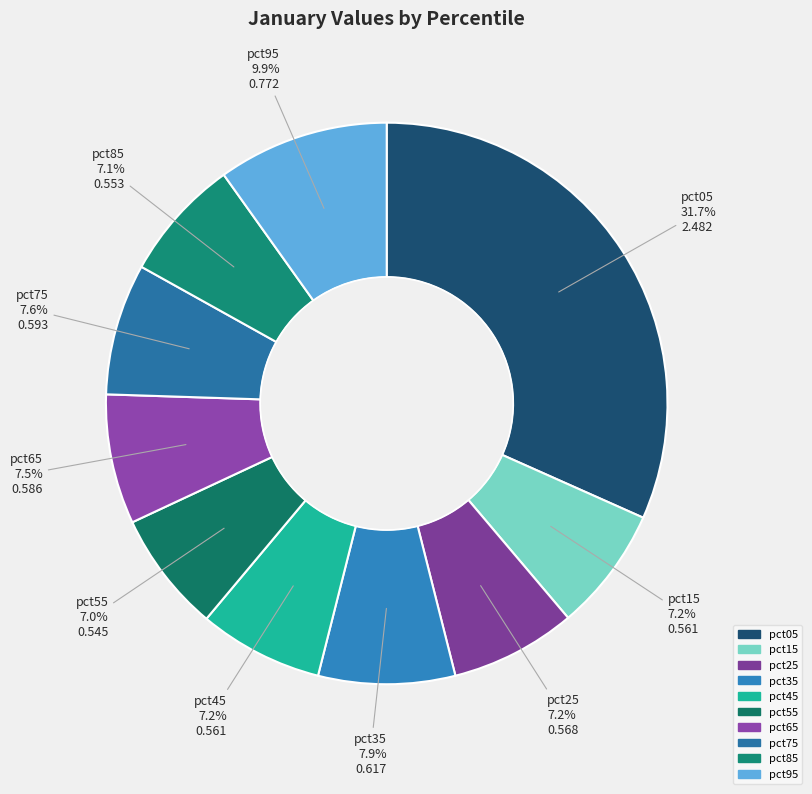

Do pct85 and pct95 together represent more than half of the pie?

No